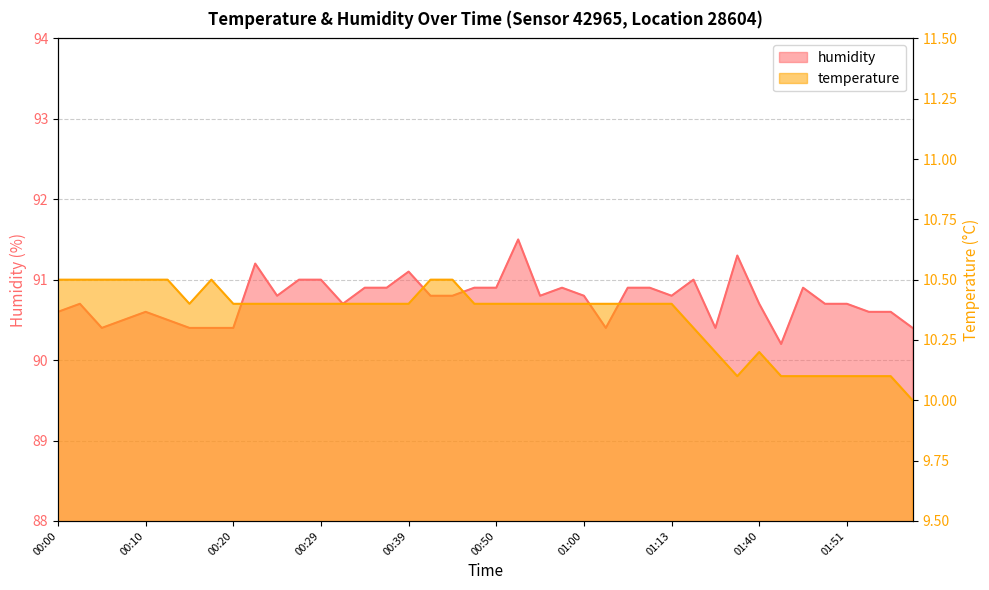

Reading left to right, what are all the values shown in this chart?

temperature: 00:00=10.5	00:02=10.5	00:05=10.5	00:07=10.5	00:10=10.5	00:12=10.5	00:15=10.4	00:17=10.5	00:20=10.4	00:22=10.4	00:25=10.4	00:27=10.4	00:29=10.4	00:32=10.4	00:34=10.4	00:37=10.4	00:39=10.4	00:42=10.5	00:44=10.5	00:48=10.4	00:50=10.4	00:52=10.4	00:55=10.4	00:58=10.4	01:00=10.4	01:03=10.4	01:05=10.4	01:10=10.4	01:13=10.4	01:16=10.3	01:32=10.2	01:35=10.1	01:40=10.2	01:43=10.1	01:45=10.1	01:48=10.1	01:51=10.1	01:53=10.1	01:56=10.1	01:59=10.0
humidity: 00:00=90.6	00:02=90.7	00:05=90.4	00:07=90.5	00:10=90.6	00:12=90.5	00:15=90.4	00:17=90.4	00:20=90.4	00:22=91.2	00:25=90.8	00:27=91.0	00:29=91.0	00:32=90.7	00:34=90.9	00:37=90.9	00:39=91.1	00:42=90.8	00:44=90.8	00:48=90.9	00:50=90.9	00:52=91.5	00:55=90.8	00:58=90.9	01:00=90.8	01:03=90.4	01:05=90.9	01:10=90.9	01:13=90.8	01:16=91.0	01:32=90.4	01:35=91.3	01:40=90.7	01:43=90.2	01:45=90.9	01:48=90.7	01:51=90.7	01:53=90.6	01:56=90.6	01:59=90.4